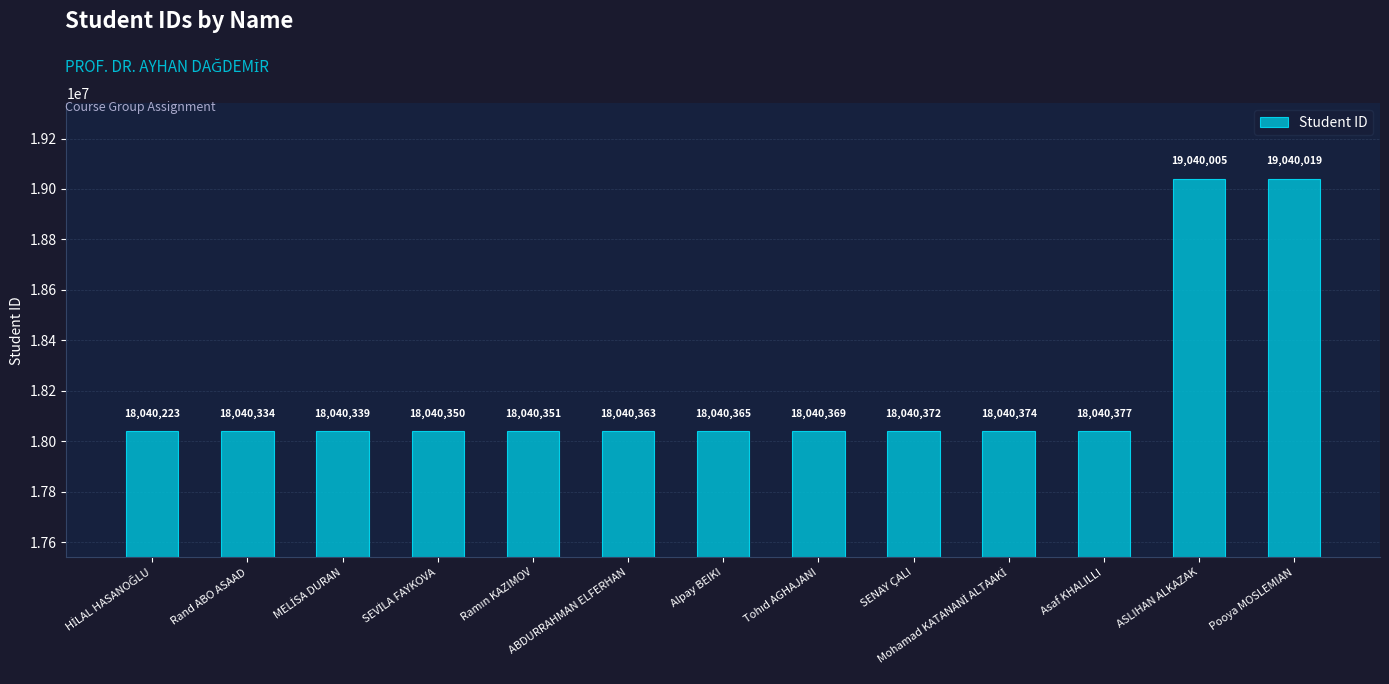

Are the bars horizontal?

No